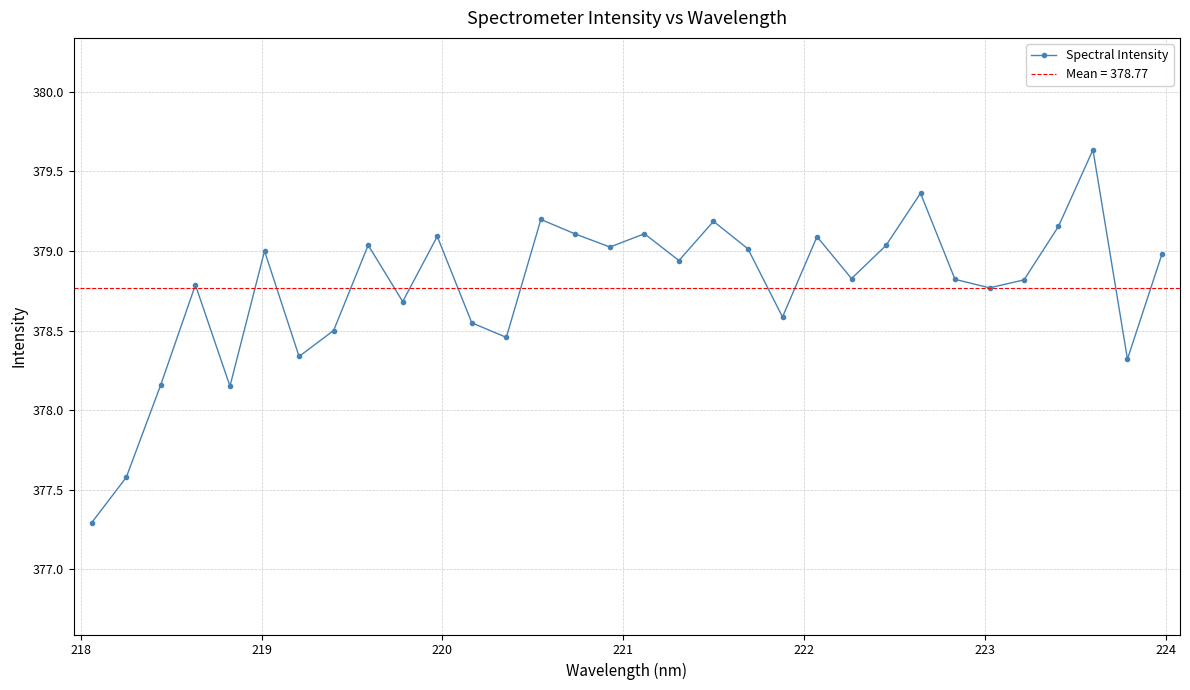

How many lines are shown in the chart?

1